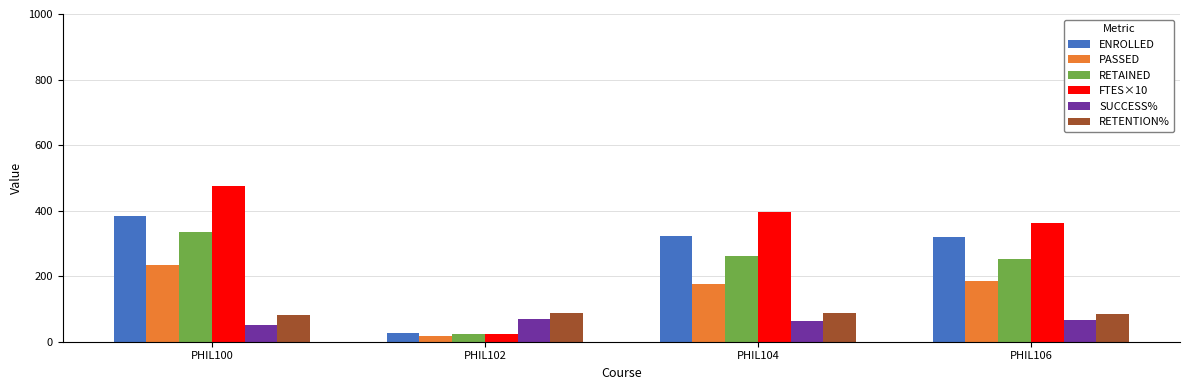

What is the value of the PASSED bar at the 4th from the left?

184.0